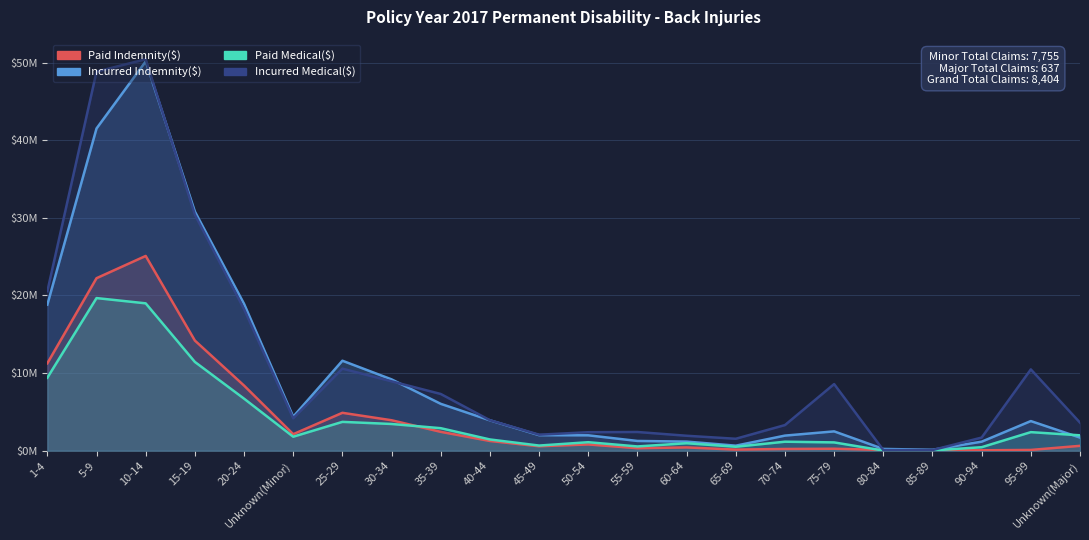

How many values in the Incurred Medical($) series exceed 4175000?

10